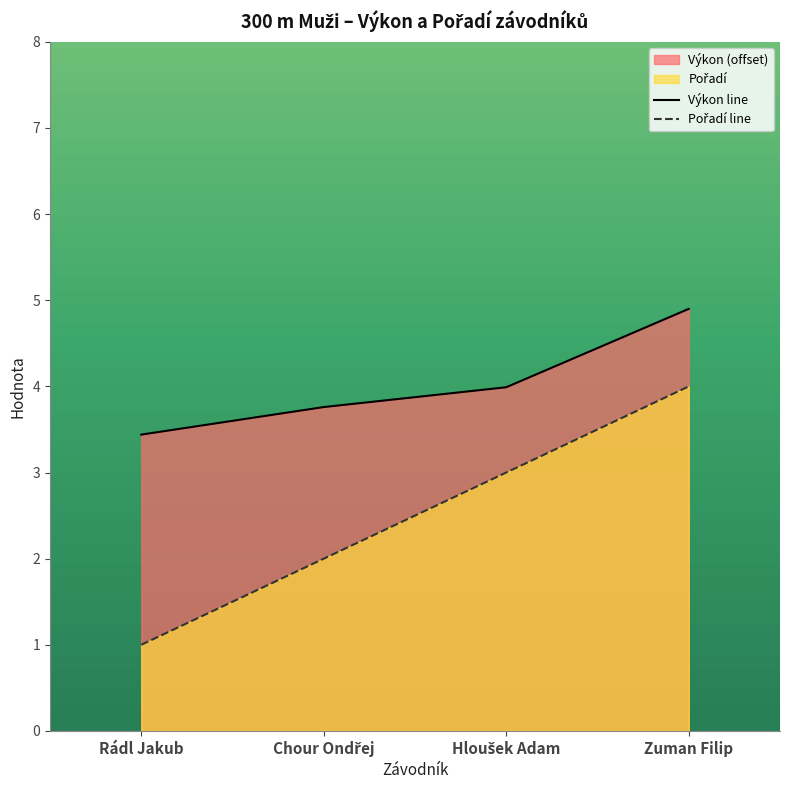

What is the difference between the Výkon values at Hloušek Adam and Chour Ondřej?

0.2